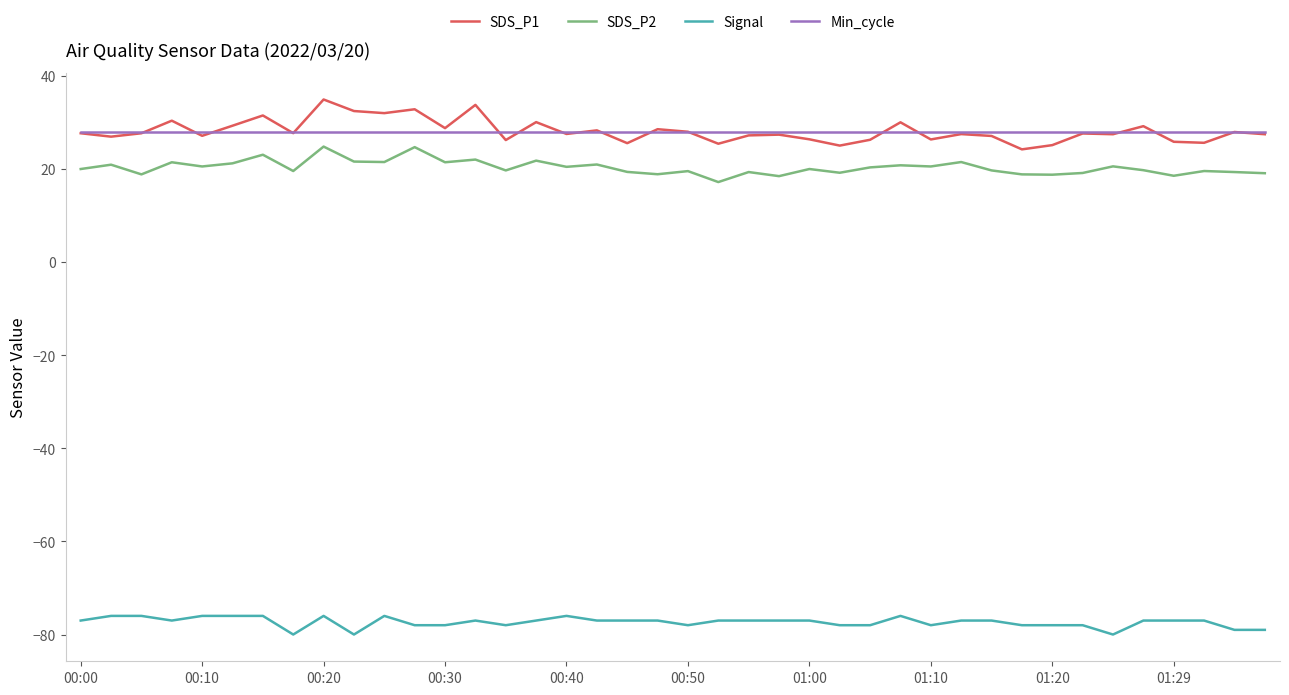

True or false: SDS_P2 and Signal cross at least once.

False